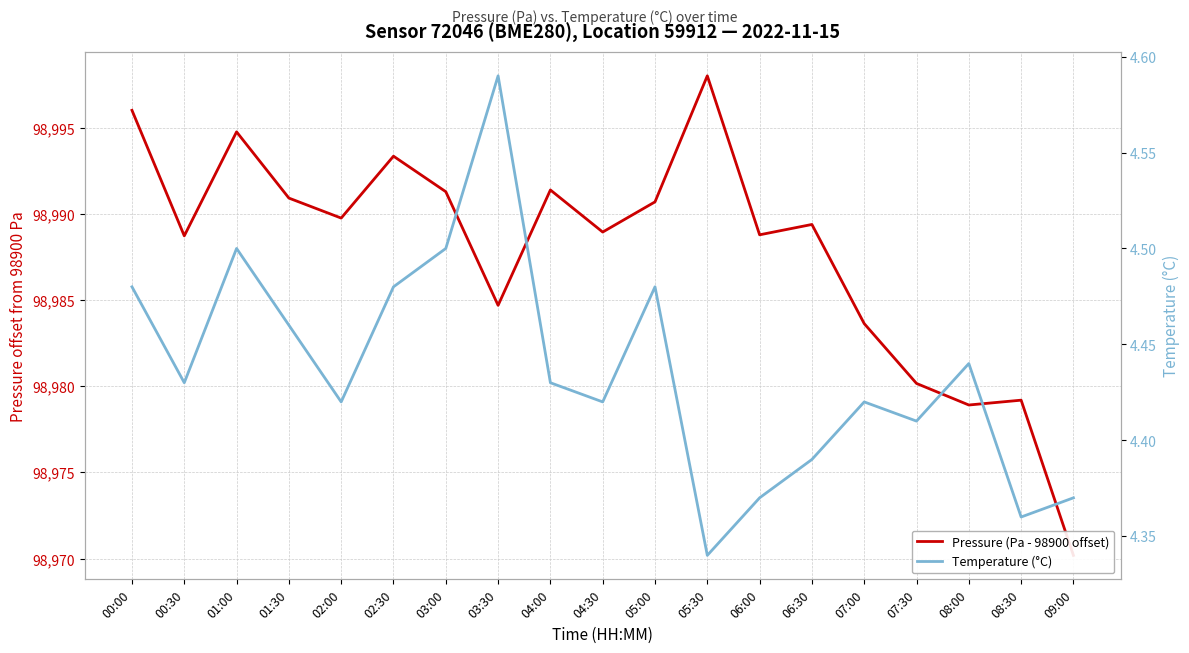

At which label is Pressure (Pa - 98900 offset) closest to 84?

07:00